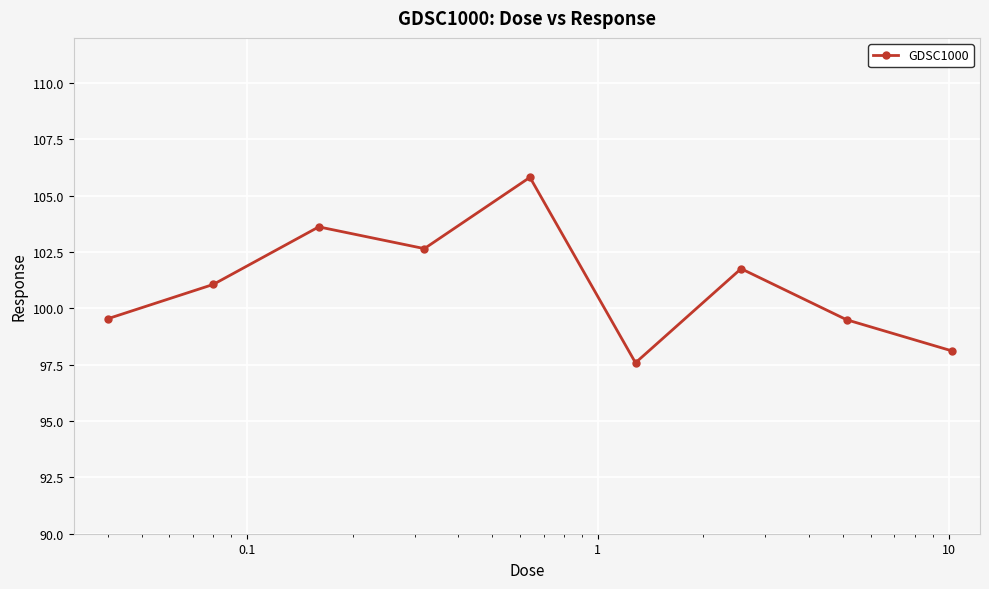

What is the value of the 1st point from the left?

99.5